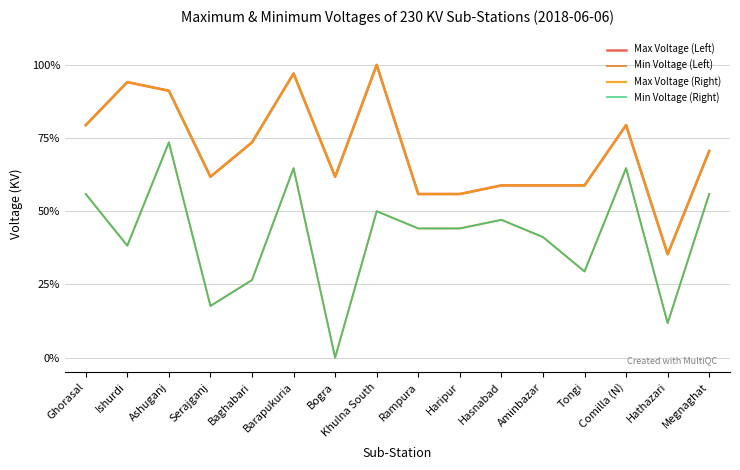

Which series changed the most between Aminbazar and Hathazari?

Min Voltage (Left)